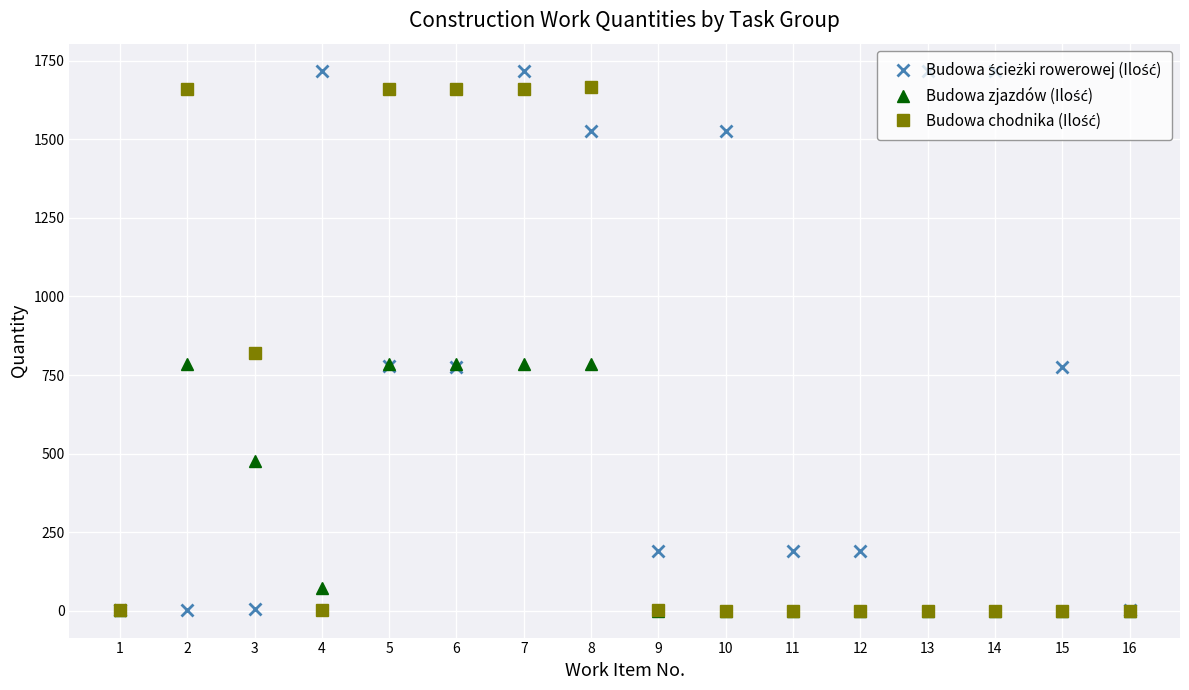

Does the chart display data point markers on the line(s)?

Yes